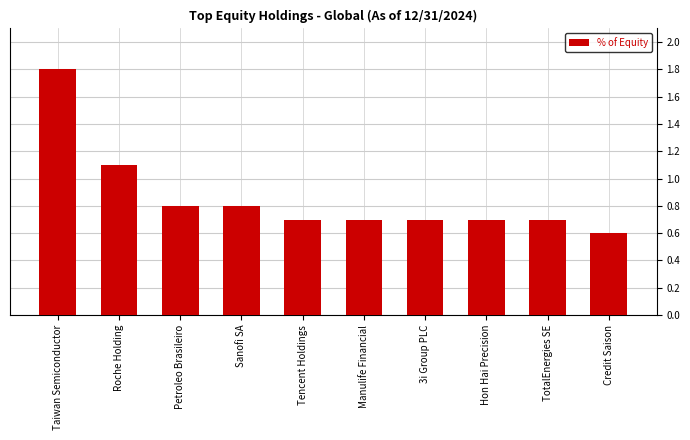

The chart shows a value of 0.6 at Credit Saison. True or false?

True